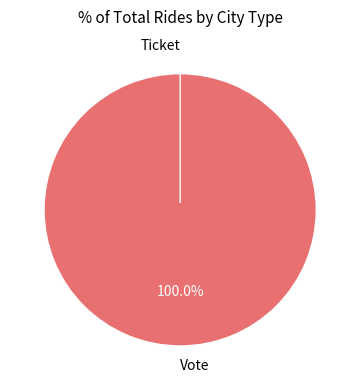

Does Ticket represent more than half of the total?

No